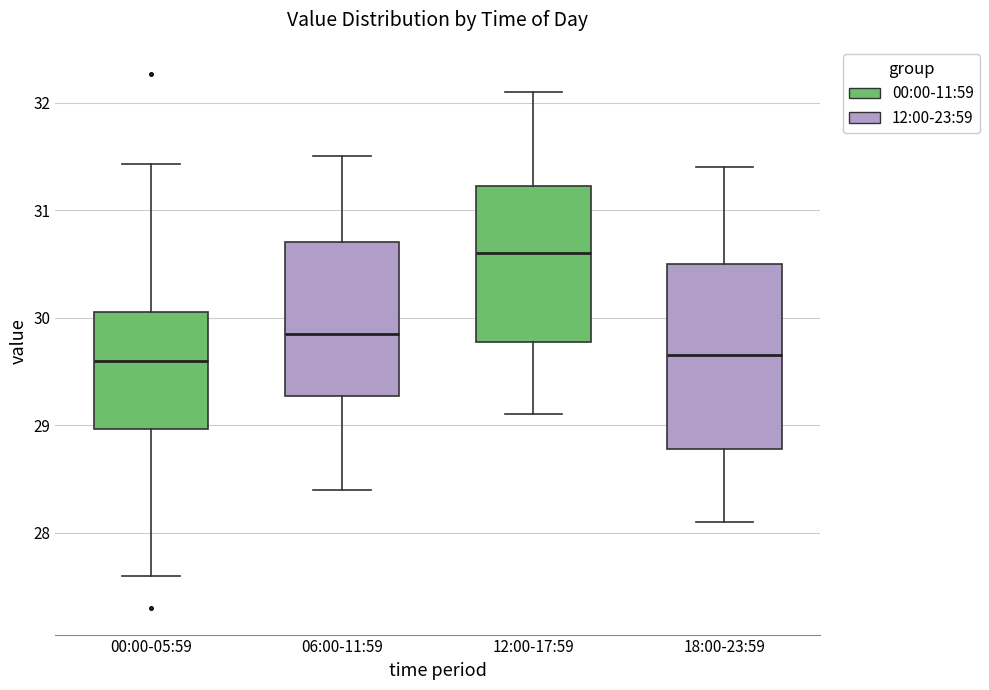

Where is the lower edge of the box for 00:00-05:59 on the y-axis? The values are not printed on the chart, so give them approximately, as read against the axis.

29.0